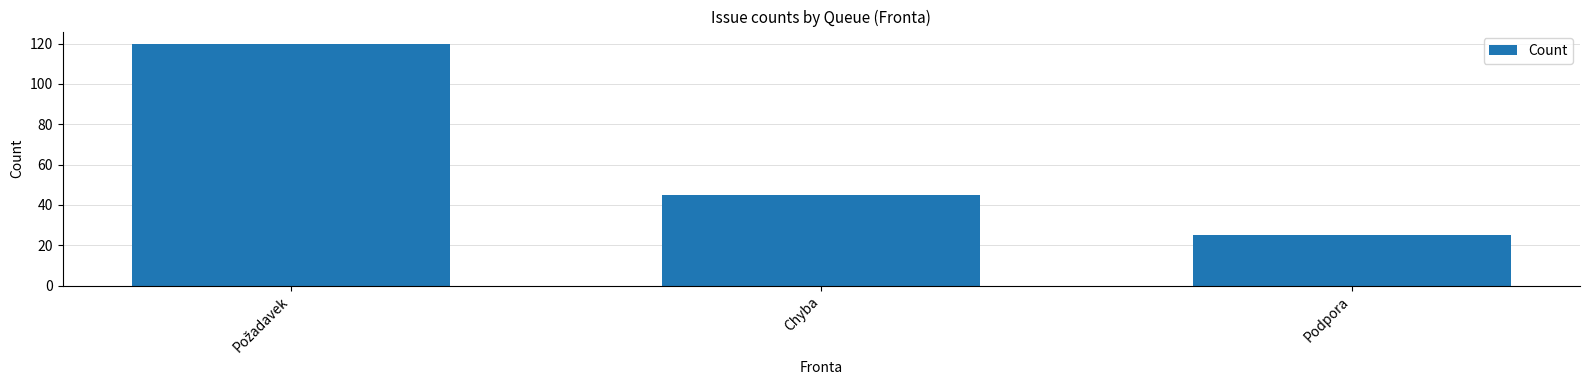

Reading left to right, transcribe all the data shown in this chart.

120	45	25